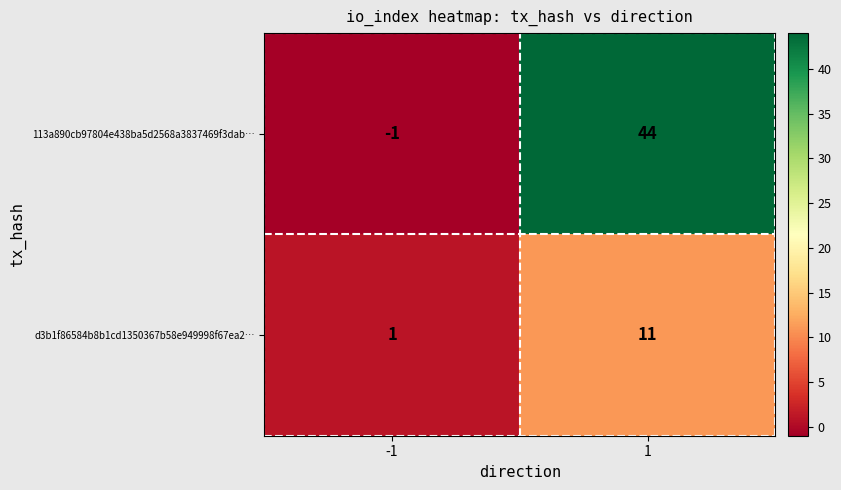

Reading right to left, what are all the values shown in this chart?

113a890cb97804e438ba5d2568a3837469f3dab…: 44	-1
d3b1f86584b8b1cd1350367b58e949998f67ea2…: 11	1